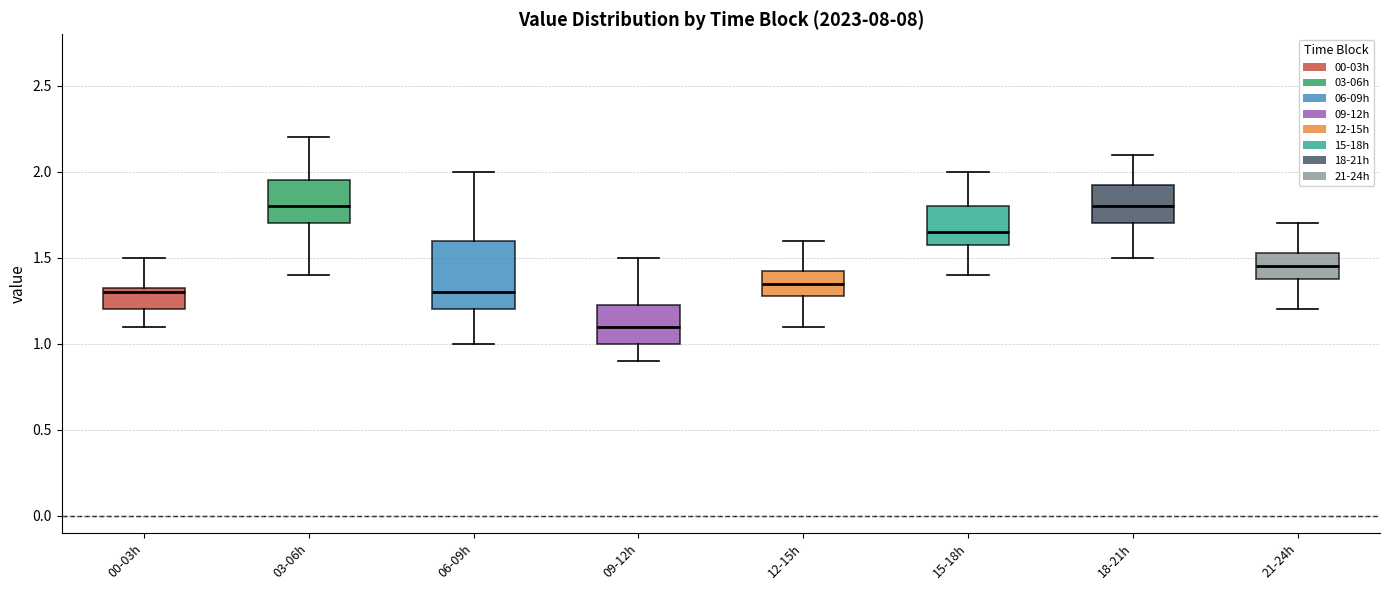

Reading left to right, read every box against the y-axis: the position of its median line, the range the box covers, and the ends of its whiskers. The values are not printed on the chart, so give them approximately, as read against the axis.

00-03h: median 1.30, box 1.20 to 1.35, whiskers 1.10 to 1.50
03-06h: median 1.80, box 1.70 to 1.95, whiskers 1.40 to 2.20
06-09h: median 1.30, box 1.20 to 1.60, whiskers 1.00 to 2.00
09-12h: median 1.10, box 1.00 to 1.25, whiskers 0.90 to 1.50
12-15h: median 1.35, box 1.30 to 1.45, whiskers 1.10 to 1.60
15-18h: median 1.65, box 1.60 to 1.80, whiskers 1.40 to 2.00
18-21h: median 1.80, box 1.70 to 1.95, whiskers 1.50 to 2.10
21-24h: median 1.45, box 1.40 to 1.55, whiskers 1.20 to 1.70